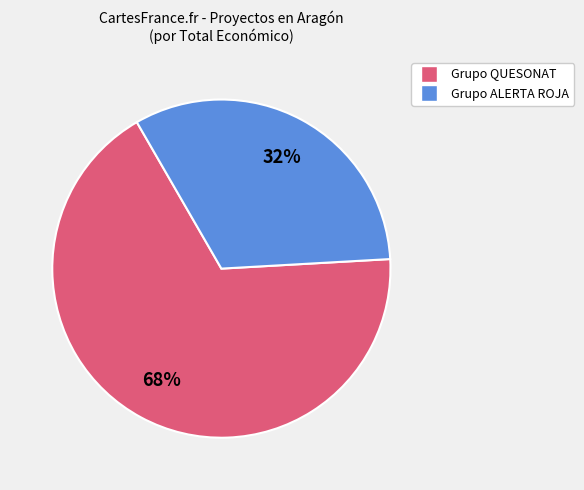

To the nearest percent, what is the average slice percentage?

50%